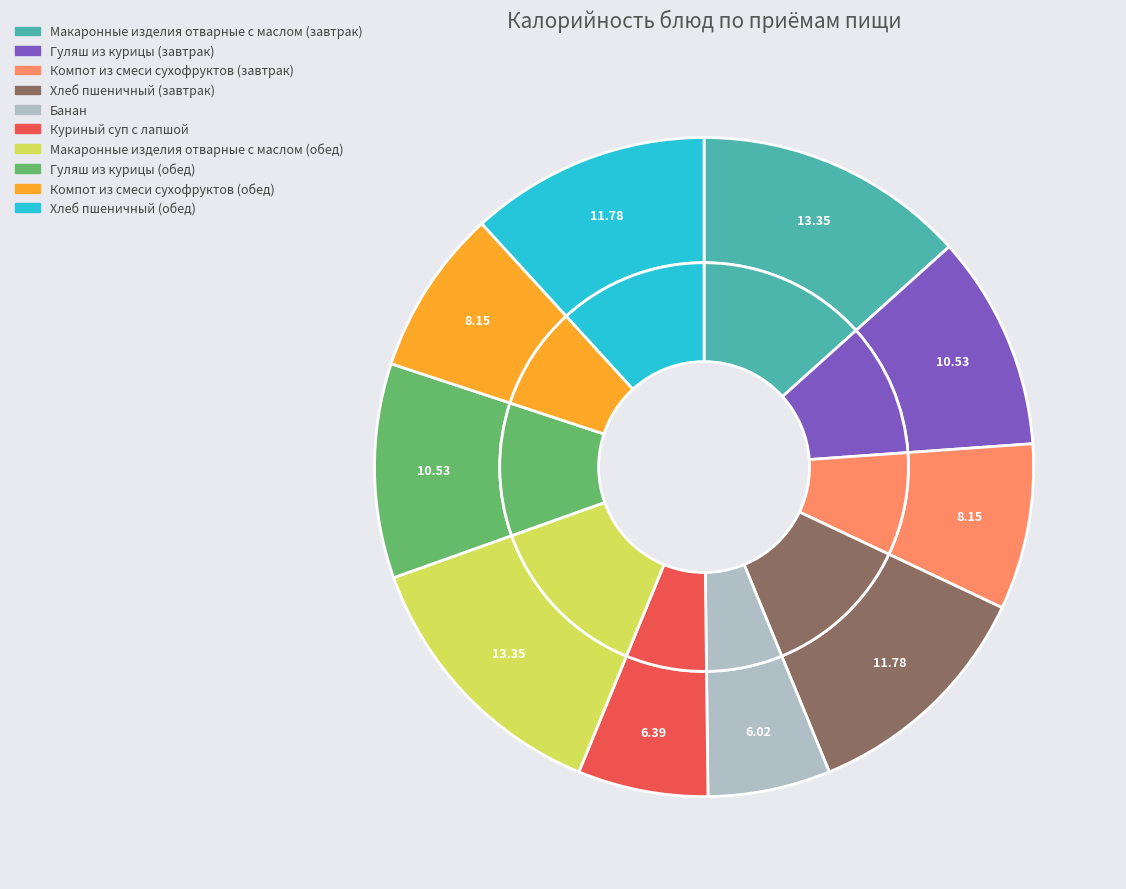

To the nearest percent, what portion does Банан represent?

6%